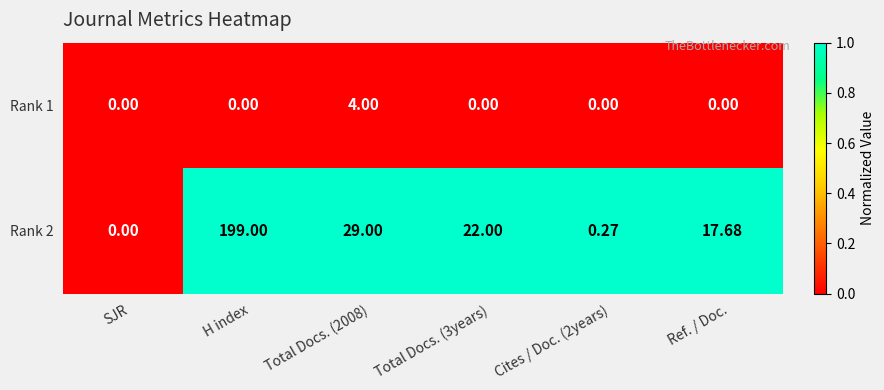

At which label does Rank 2 first exceed 22?

H index